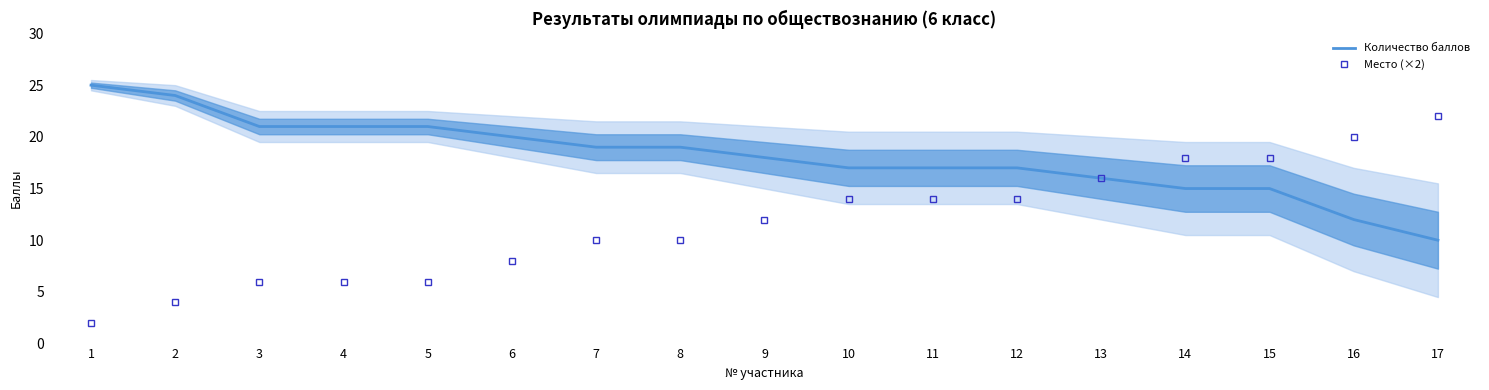

Which category has the lowest value across all series?

1